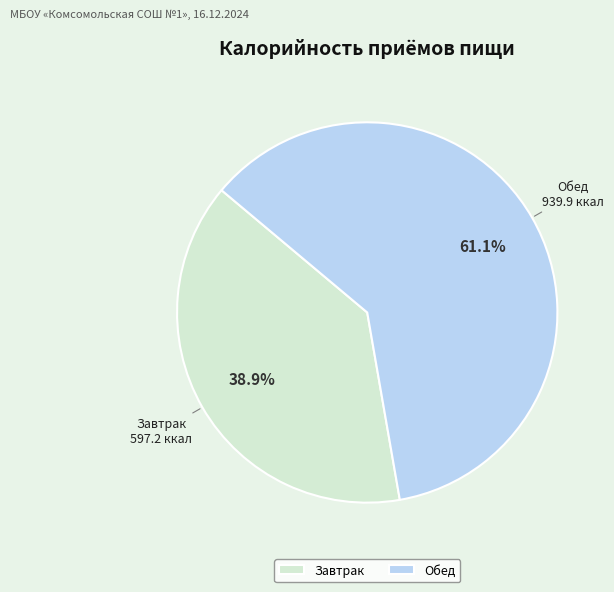

What is the ratio of the value at Завтрак to the value at Обед?

0.6